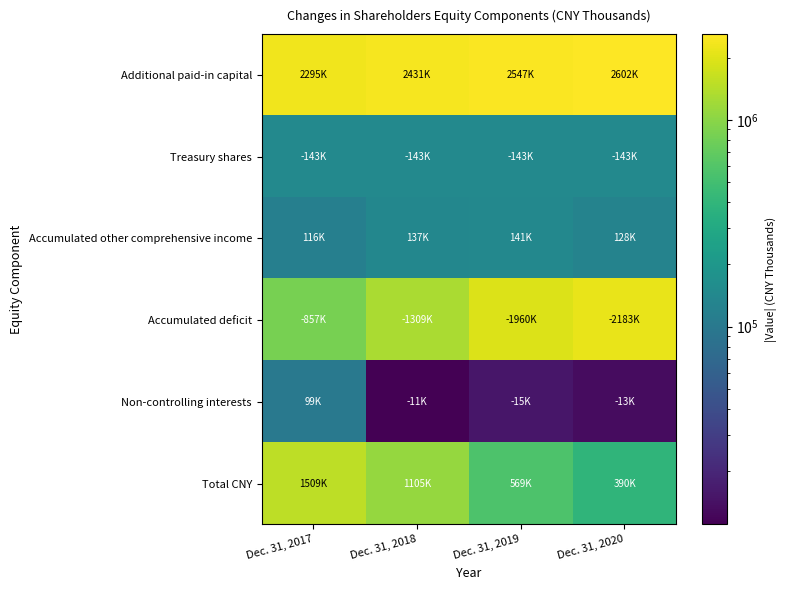

List the series in order of their peak value, lowest first.

Non-controlling interests, Accumulated other comprehensive income, Treasury shares, Total CNY, Accumulated deficit, Additional paid-in capital